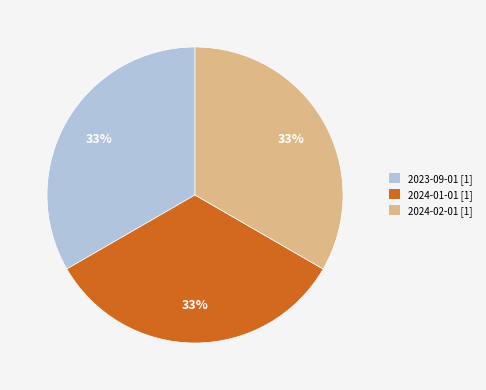

Count the number of slices in the pie.

3